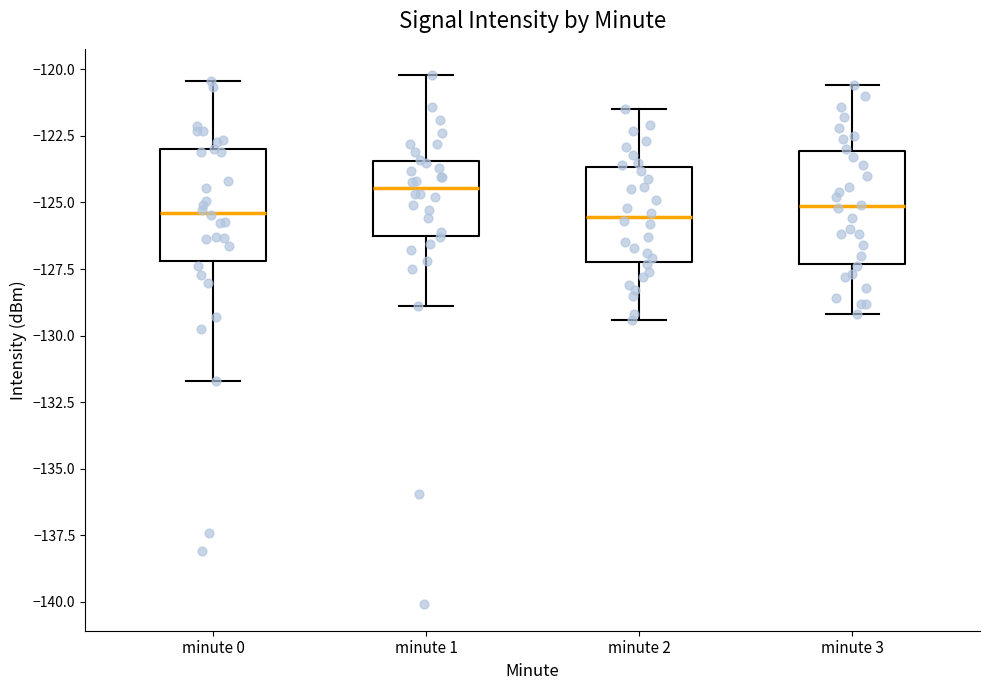

Which box's median line is the highest?

minute 1